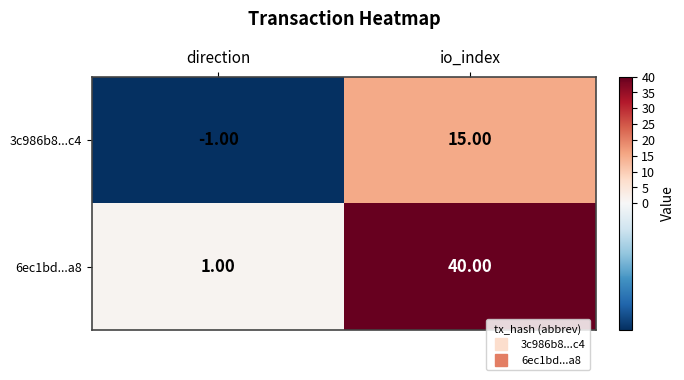

Count the number of data series in this chart.

2